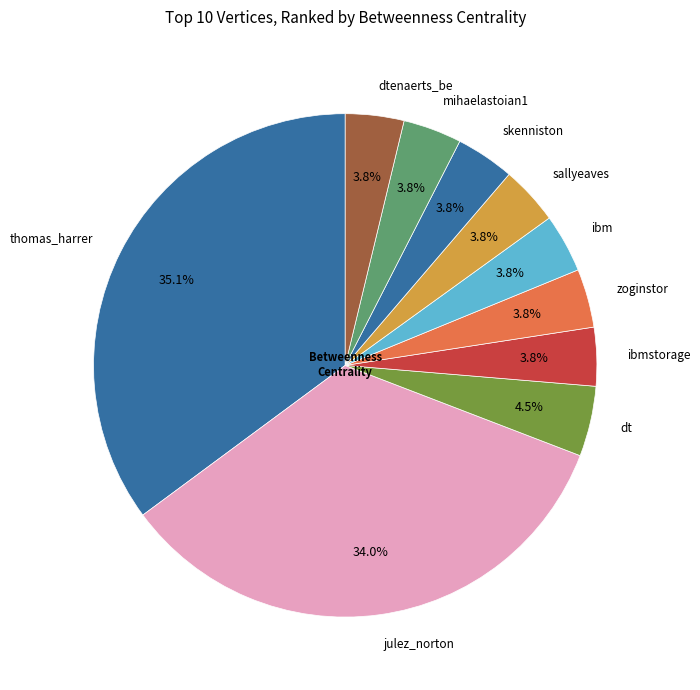

What is the largest slice in the pie chart?

thomas_harrer